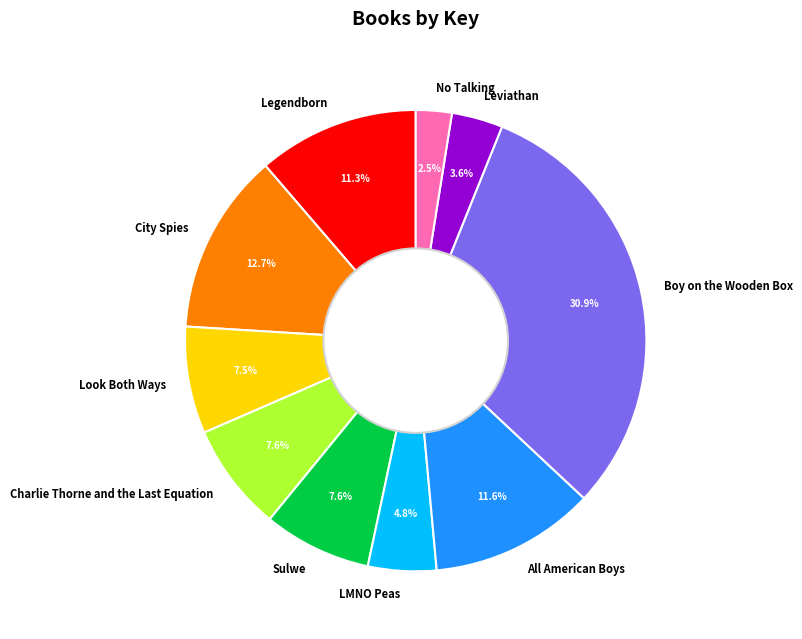

Which category has the biggest portion of the pie?

Boy on the Wooden Box